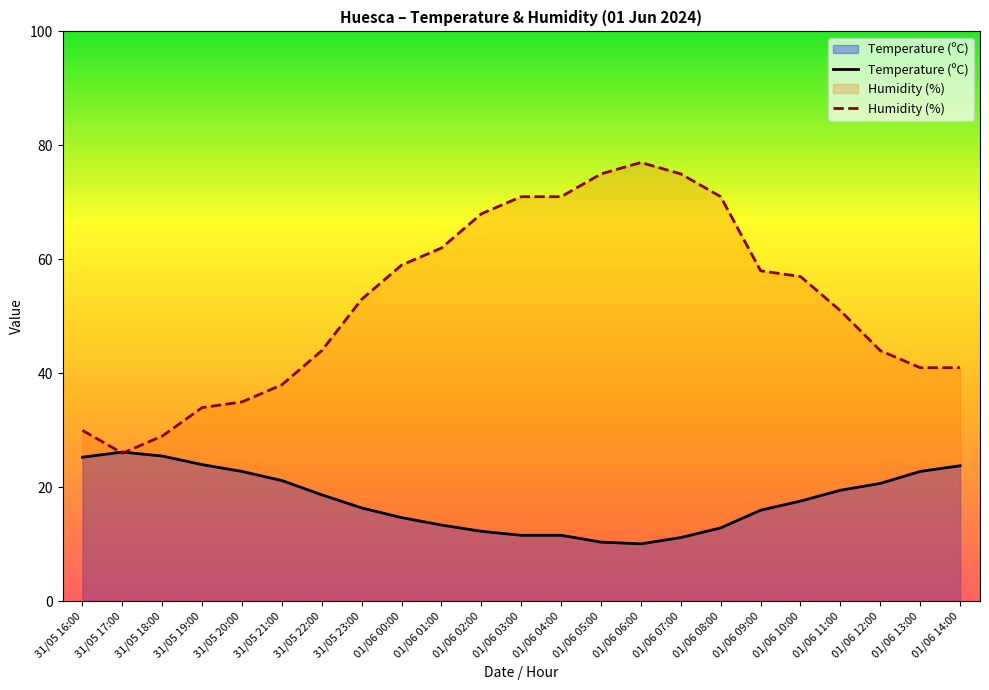

At which category does the chart reach its peak across all series?

01/06 06:00